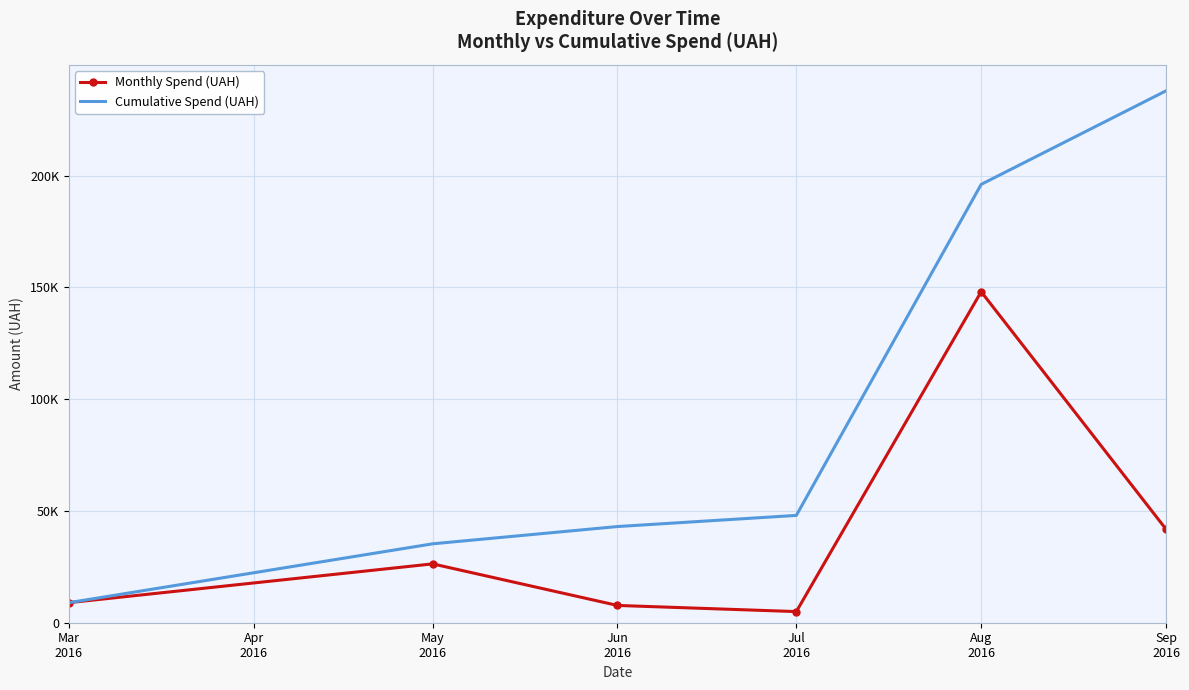

Which series has the largest range (max minus min)?

Cumulative Spend (UAH)